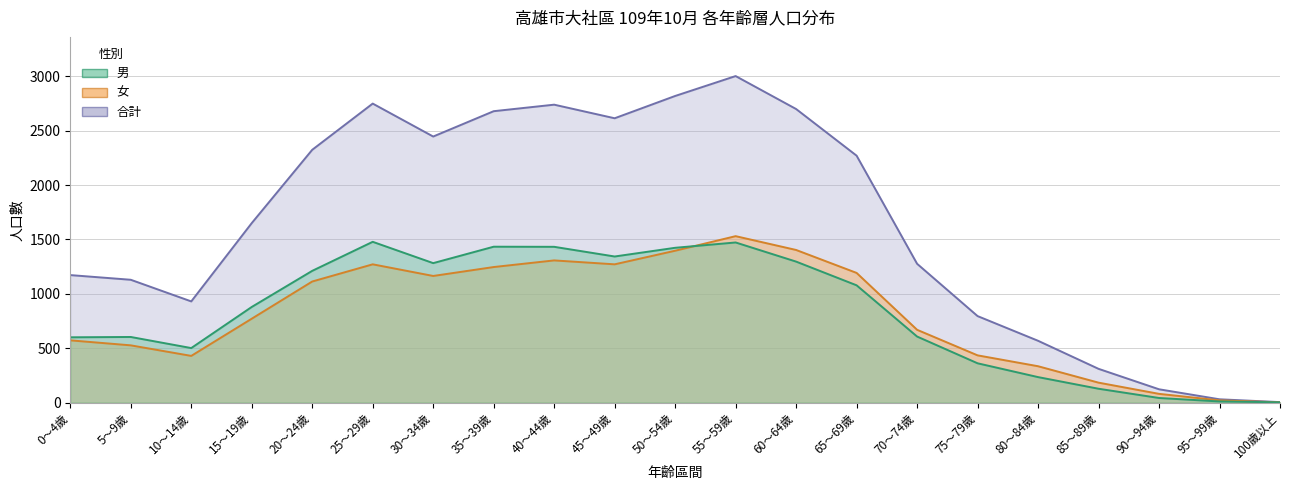

Between 25～29歲 and 35～39歲, which series saw the biggest shift?

合計